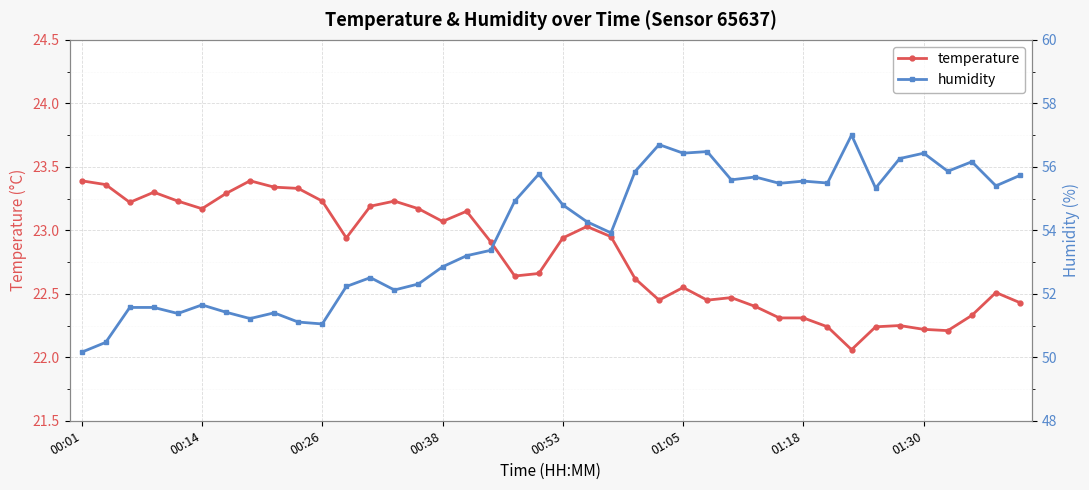

True or false: temperature has more than 1 points higher than both neighbors.

True